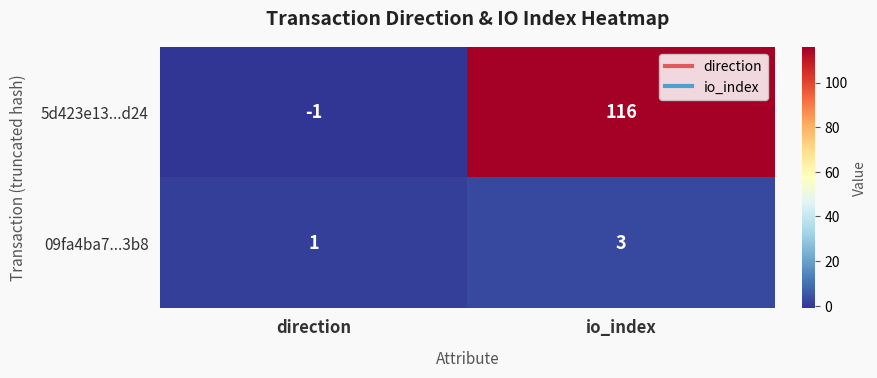

What is the sum of the 09fa4ba7...3b8 values at direction and io_index?

4